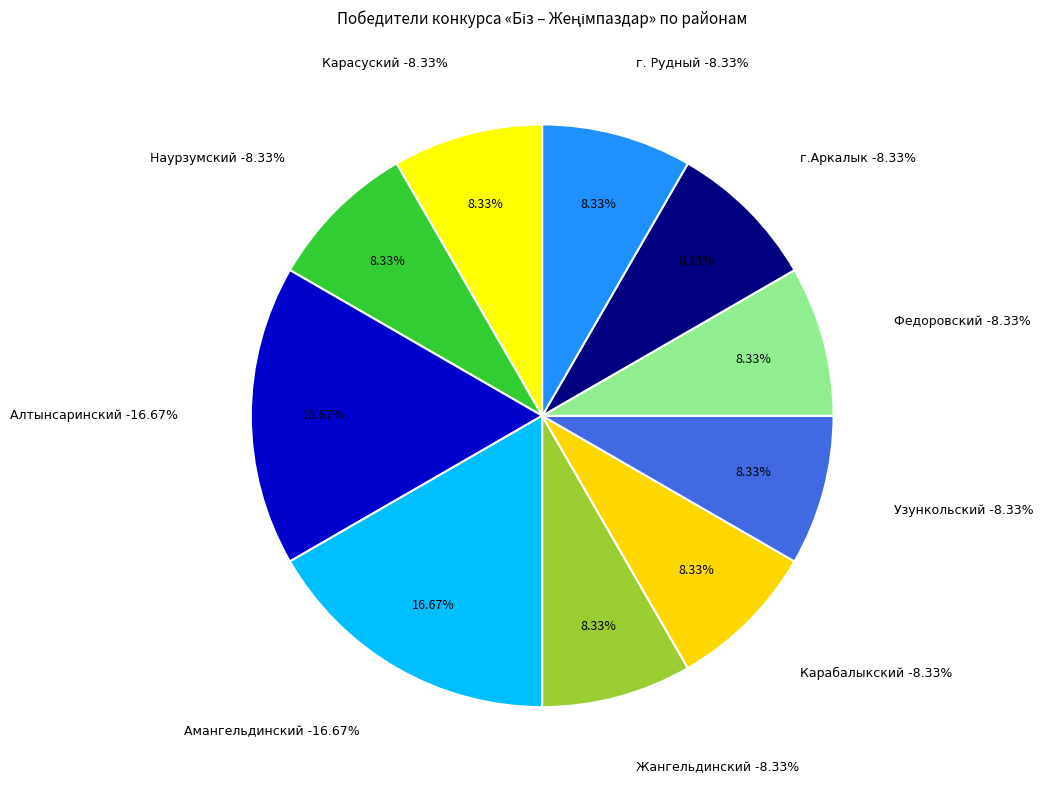

To the nearest percent, what is the difference between the Алтынсаринский and г.Аркалык slice percentages?

8%